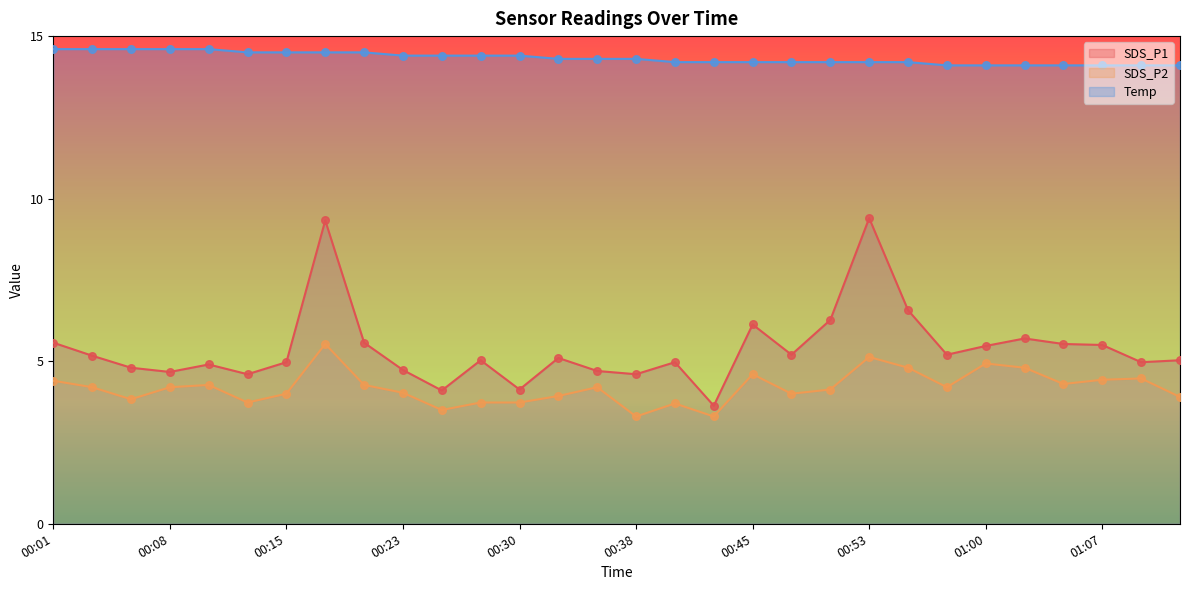

At which category is the sum across all series the highest?

00:18